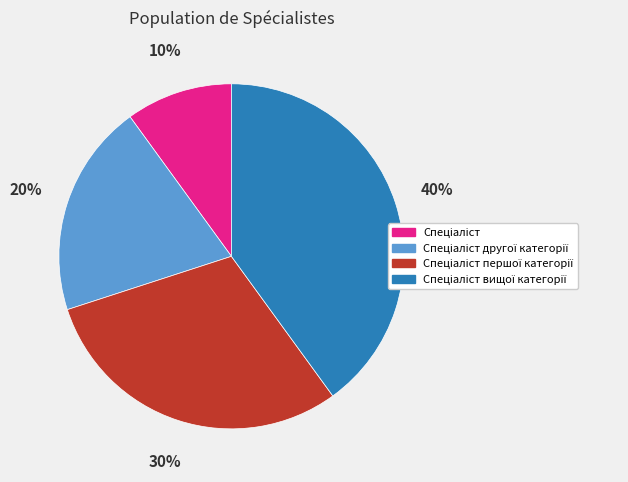

To the nearest percent, what is the average slice percentage?

25%